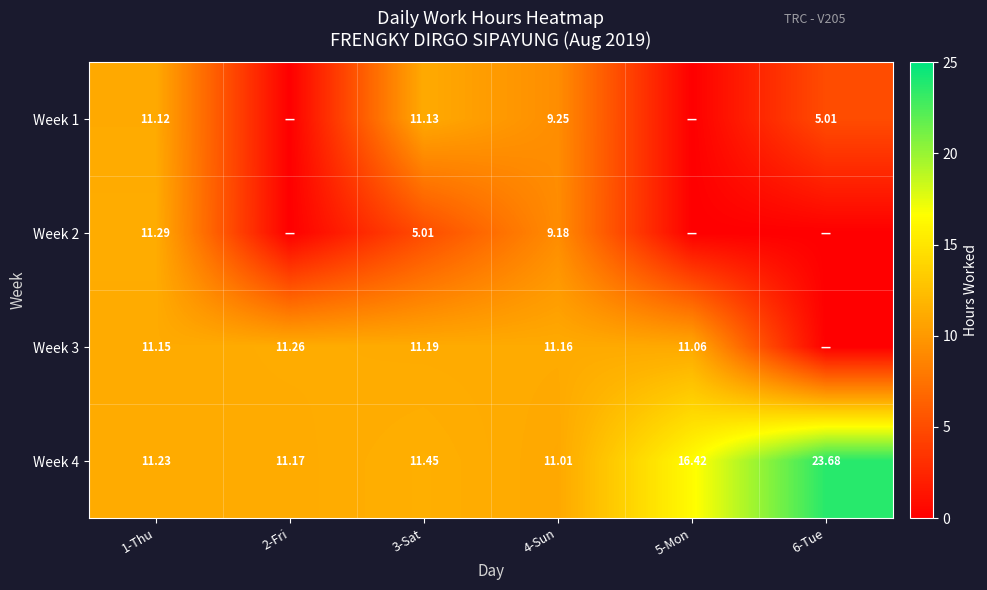

What is the spread (max minus min) of values at 3-Sat?

6.4